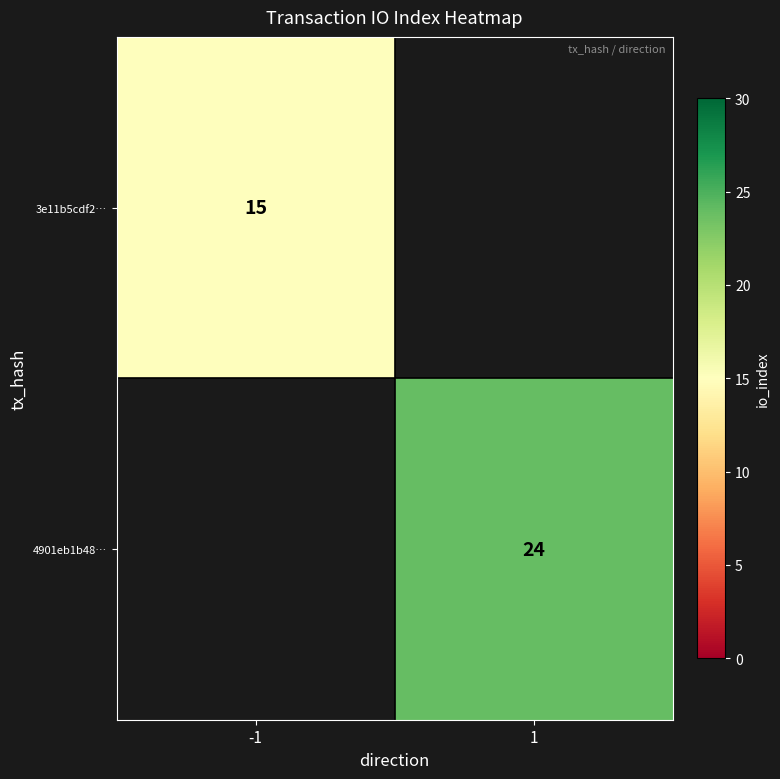

Which series has the largest range (max minus min)?

3e11b5cdf2…